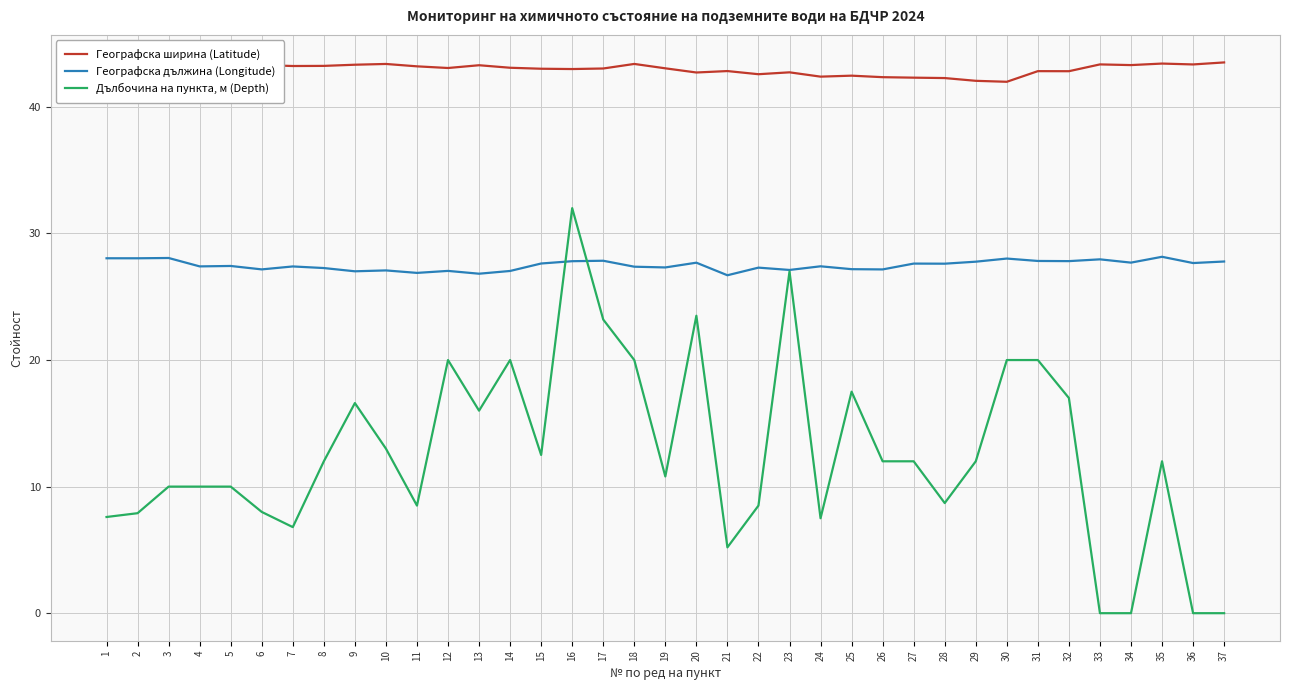

Is it true that Географска дължина (Longitude) equals 9.4 at 15?

False